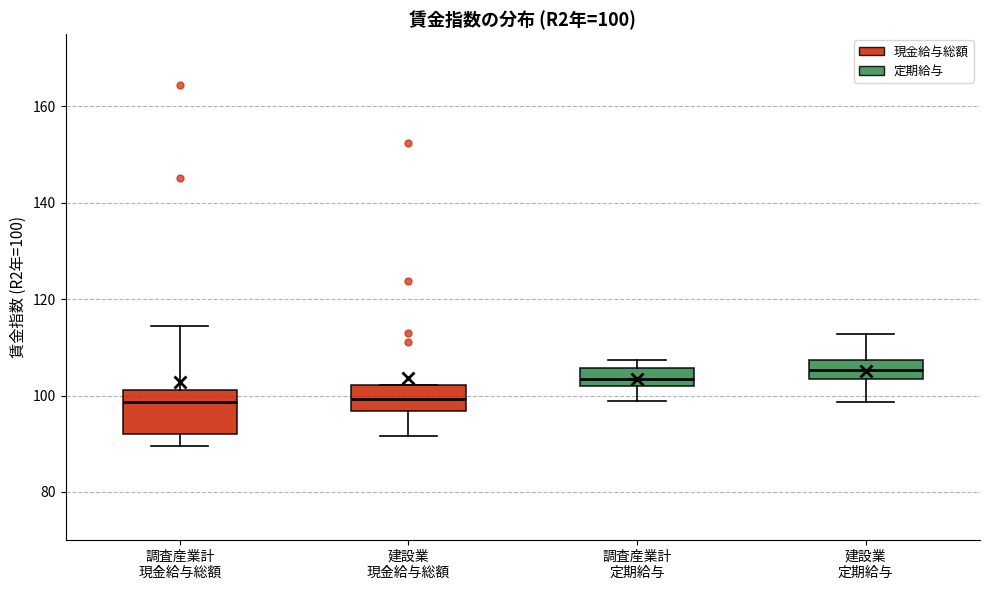

Which box is the tallest, from its lower edge to its upper edge?

調査産業計 現金給与総額